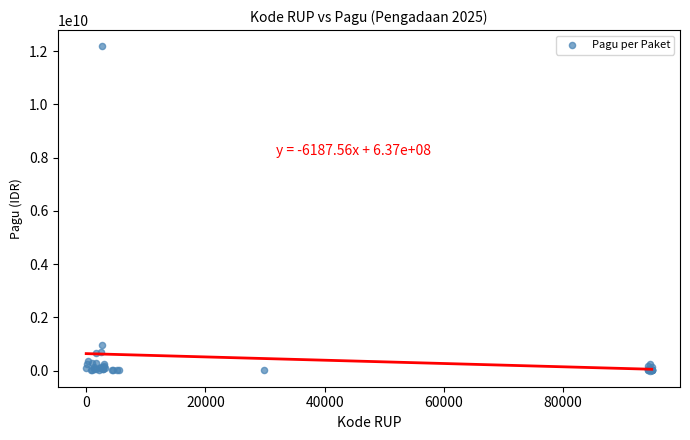

What Y value in the scatter plot is closest to 6092566000?

971640000